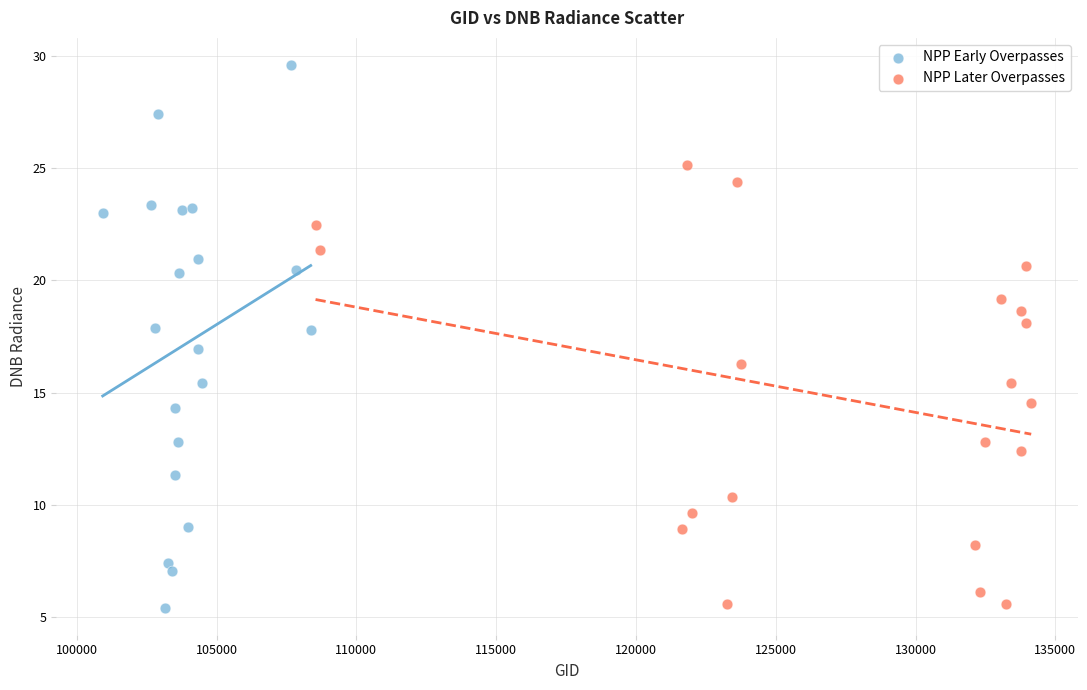

Which series contains the highest Y value?

NPP Early Overpasses